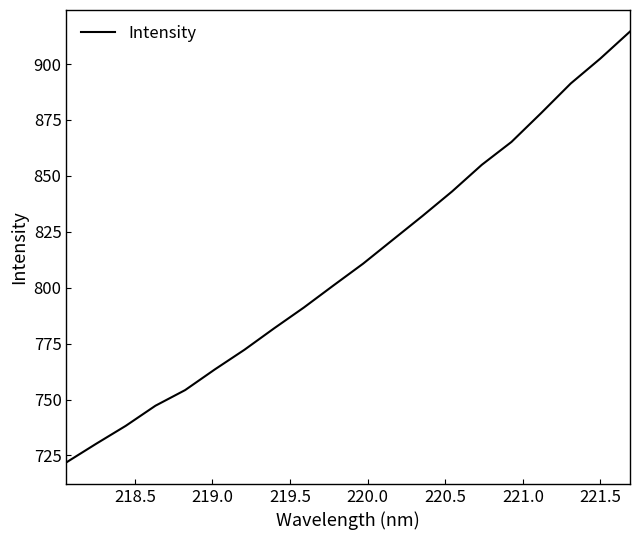

What is the greatest value displayed?

914.5